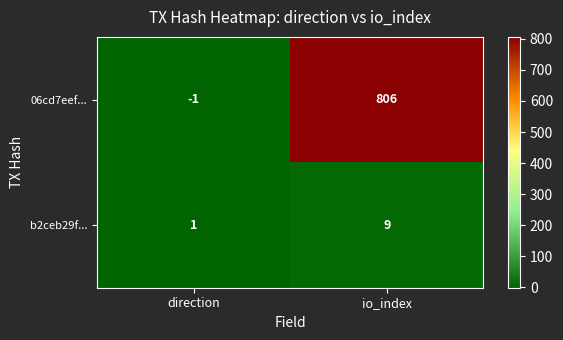

At which category is the sum across all series the highest?

io_index